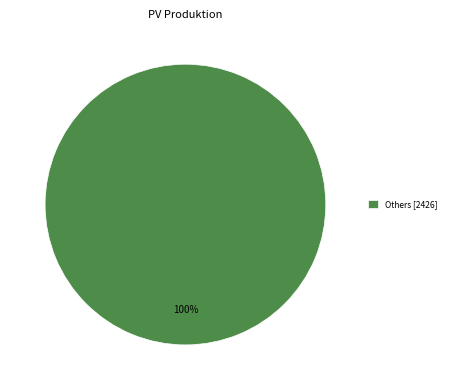

What is the majority slice?

Others [2426]